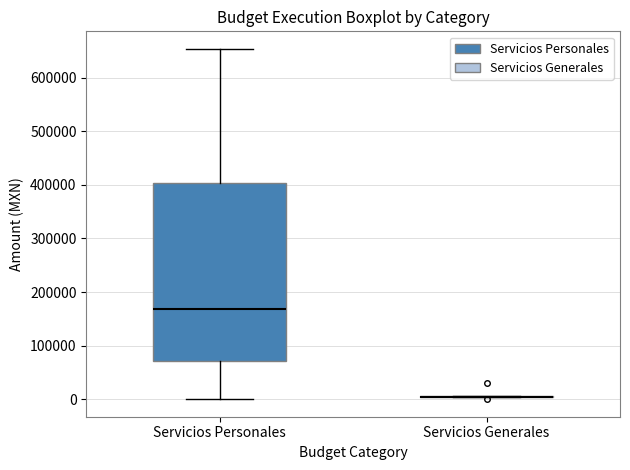

Reading left to right, transcribe this box plot: for each box, give where its median line is, the range the box spans, and where its two whiskers end, as read against the y-axis. The values are not printed on the chart, so give them approximately, as read against the axis.

Servicios Personales: median 170000, box 70000 to 400000, whiskers 0 to 650000
Servicios Generales: box collapsed to a line at 0, whiskers 0 to 10000